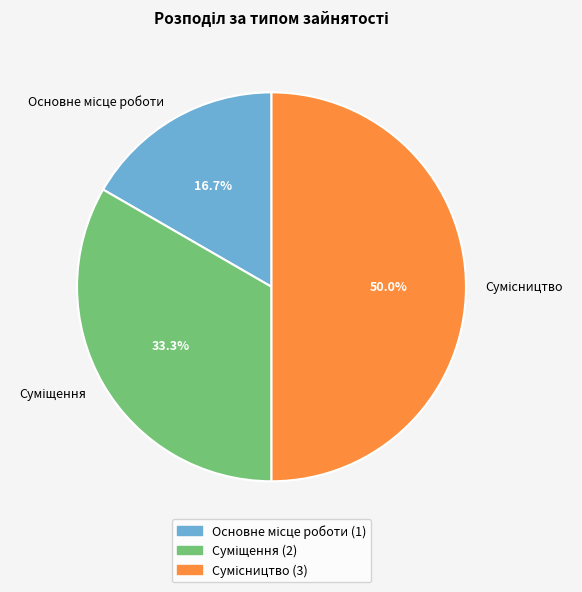

What is the change in value from Основне місце роботи to Сумісництво?

+2